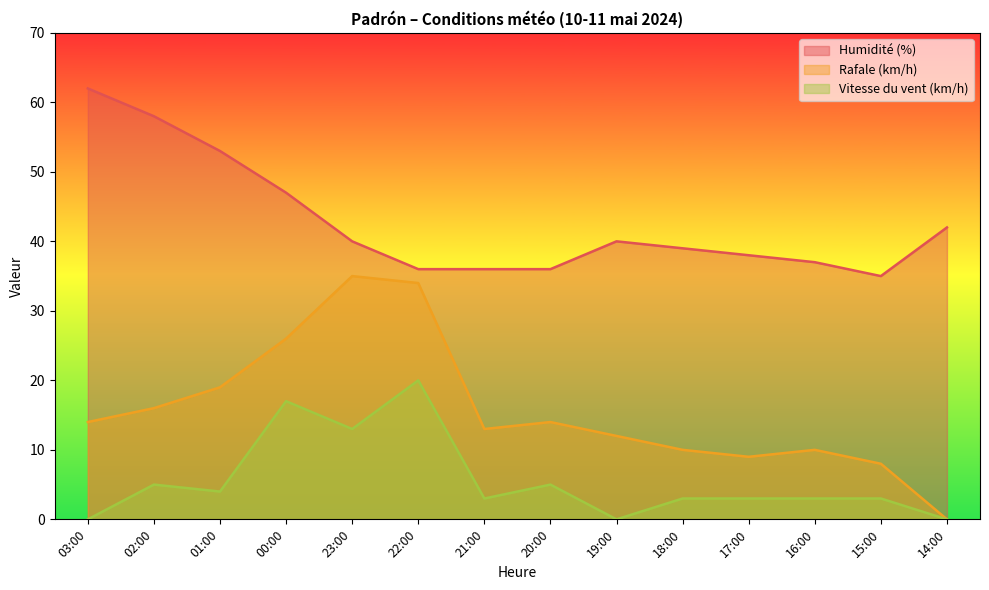

Reading left to right, extract all data points from this chart.

Humidité (%): 62	58	53	47	40	36	36	36	40	39	38	37	35	42
Rafale (km/h): 14	16	19	26	35	34	13	14	12	10	9	10	8	0
Vitesse du vent (km/h): 0	5	4	17	13	20	3	5	0	3	3	3	3	0